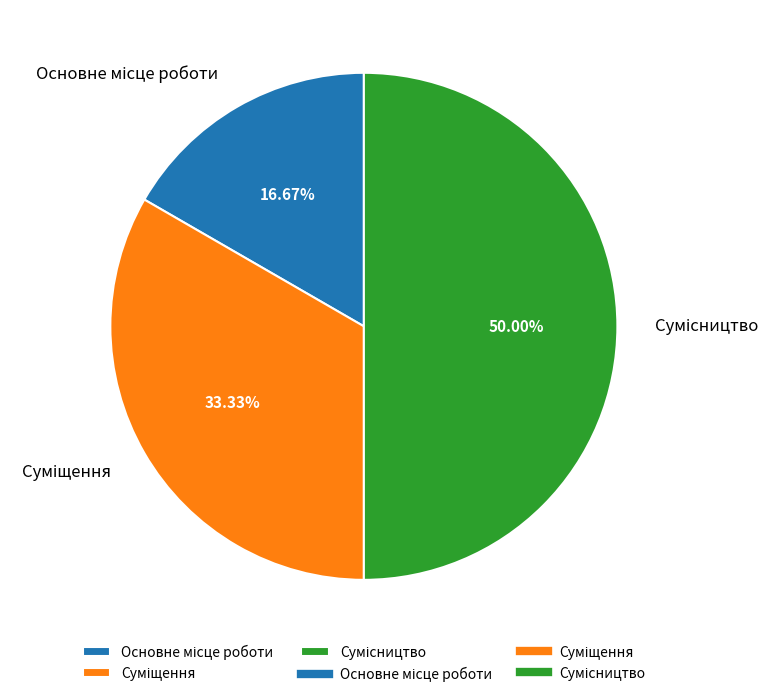

What is the smallest slice in the pie chart?

Основне місце роботи